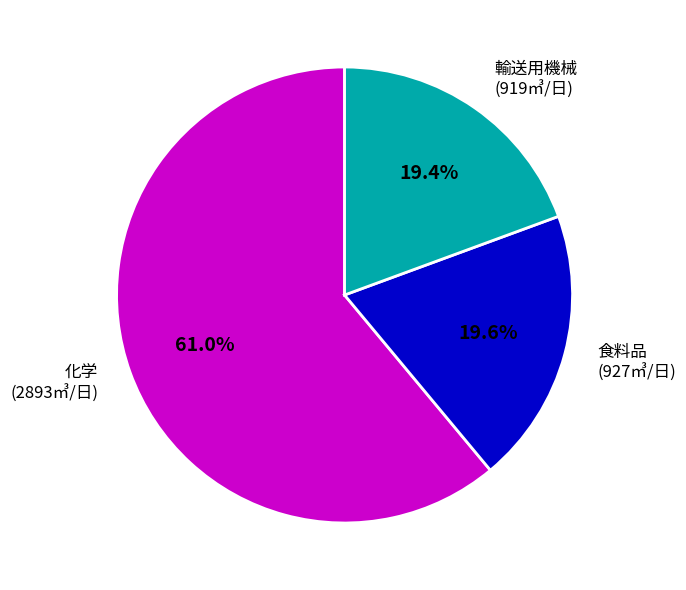

Which category accounts for the majority?

化学 (2893㎥/日)